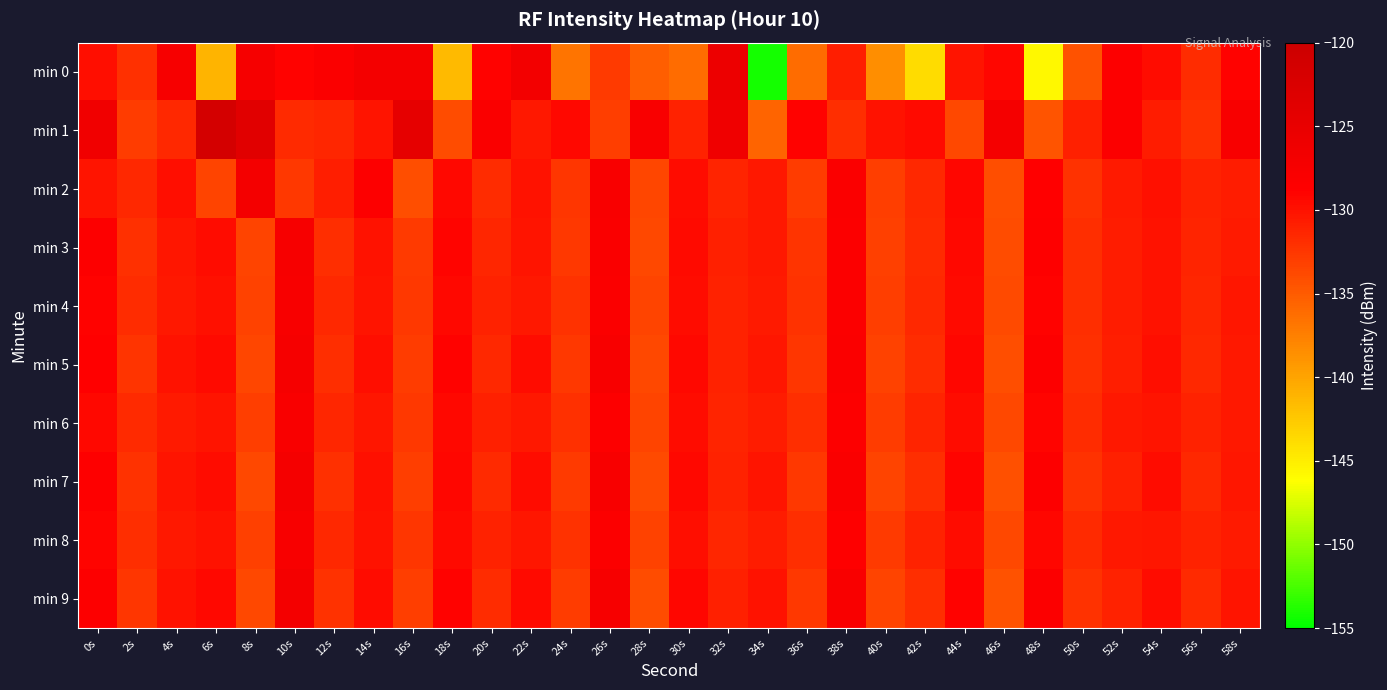

Which has a higher value, 14s or 16s?

16s